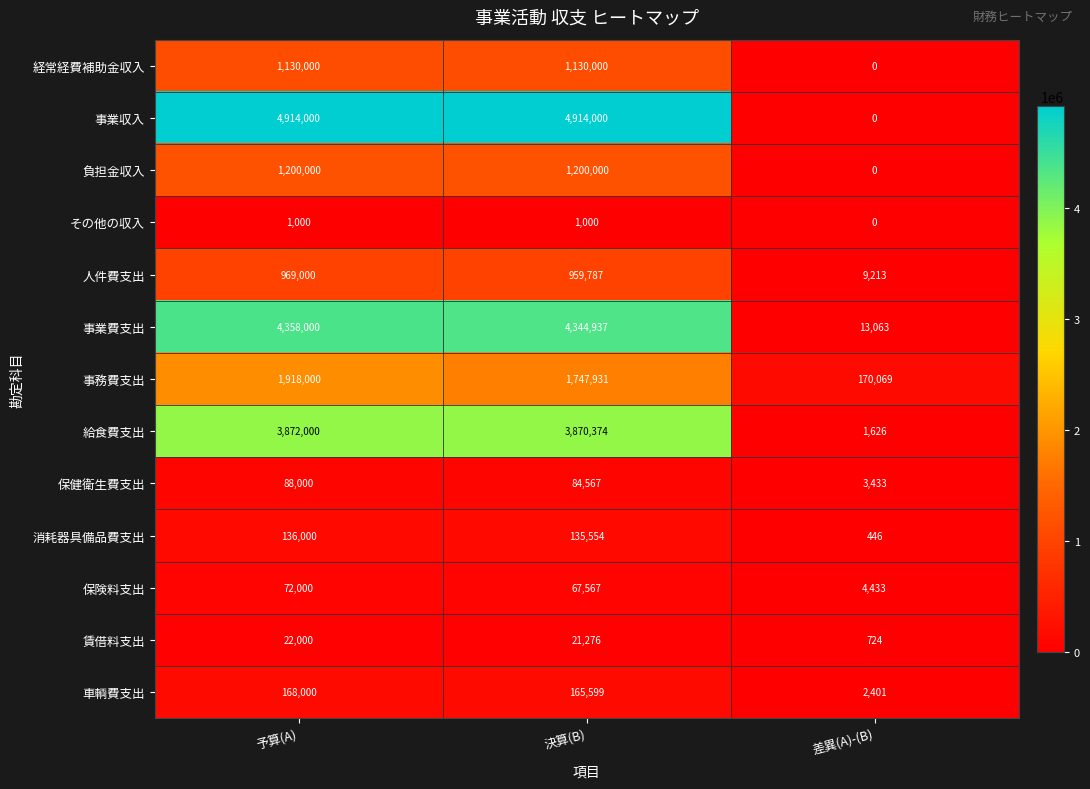

Which category has the highest value in the 保険料支出 series?

予算(A)